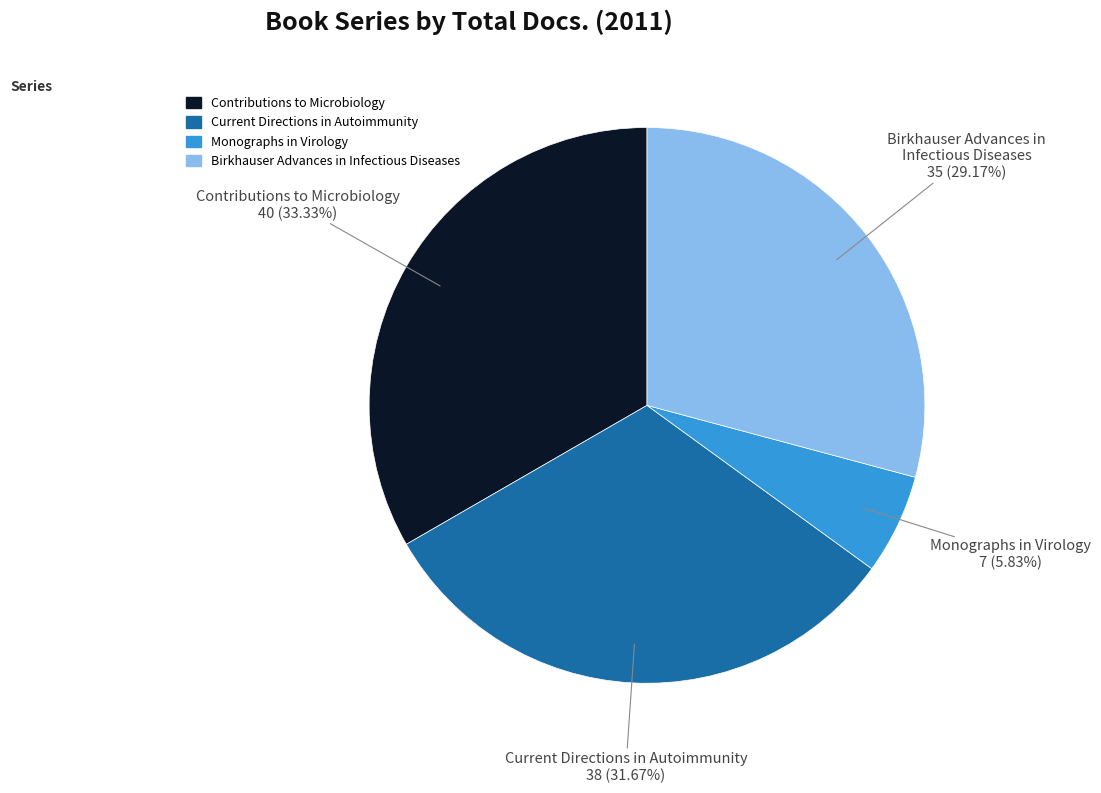

Rank the categories by value from lowest to highest.

Monographs in Virology, Birkhauser Advances in Infectious Diseases, Current Directions in Autoimmunity, Contributions to Microbiology